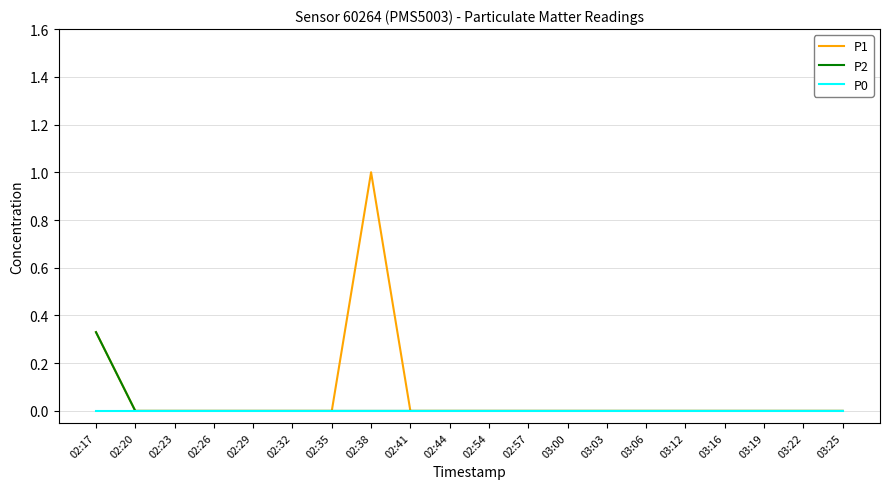

What position from the left is 02:32?

6